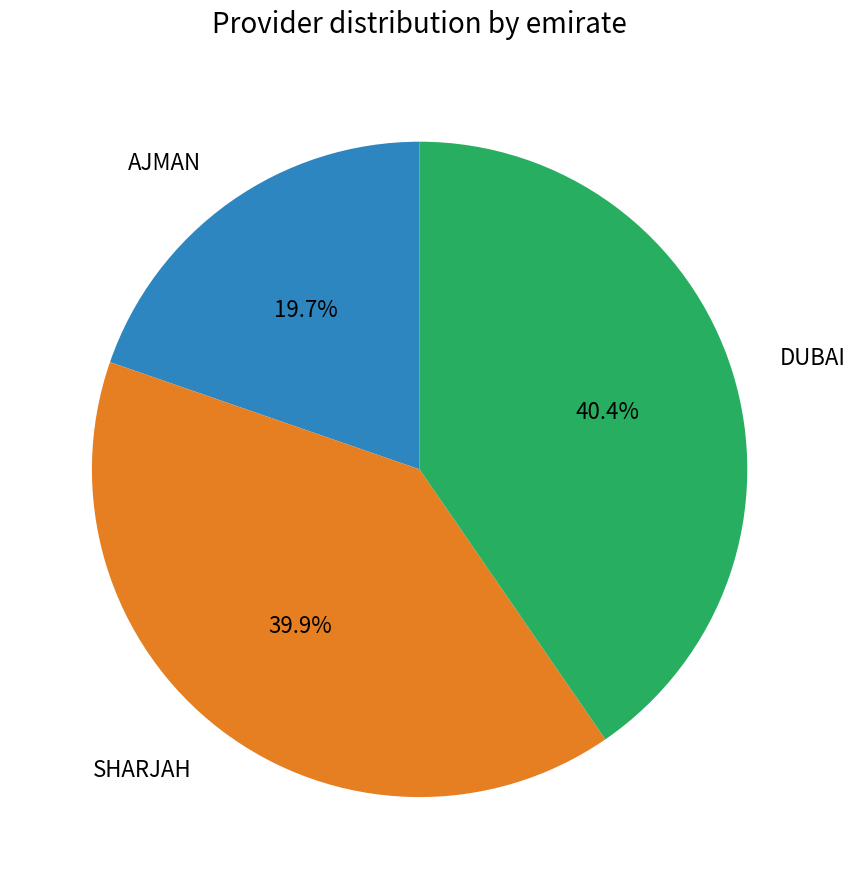

Is there a majority slice in this chart?

No